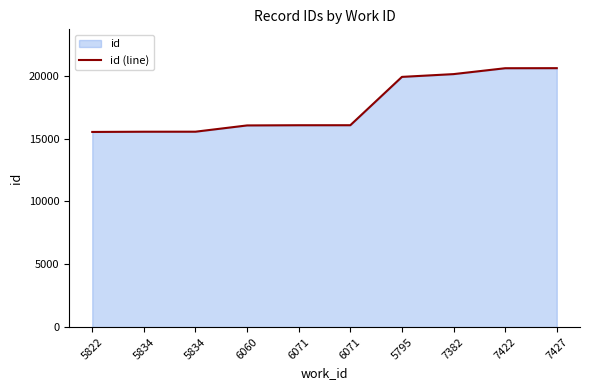

List the labels in order of value, largest first.

7427, 7422, 7382, 5795, 6071, 6071, 6060, 5834, 5834, 5822